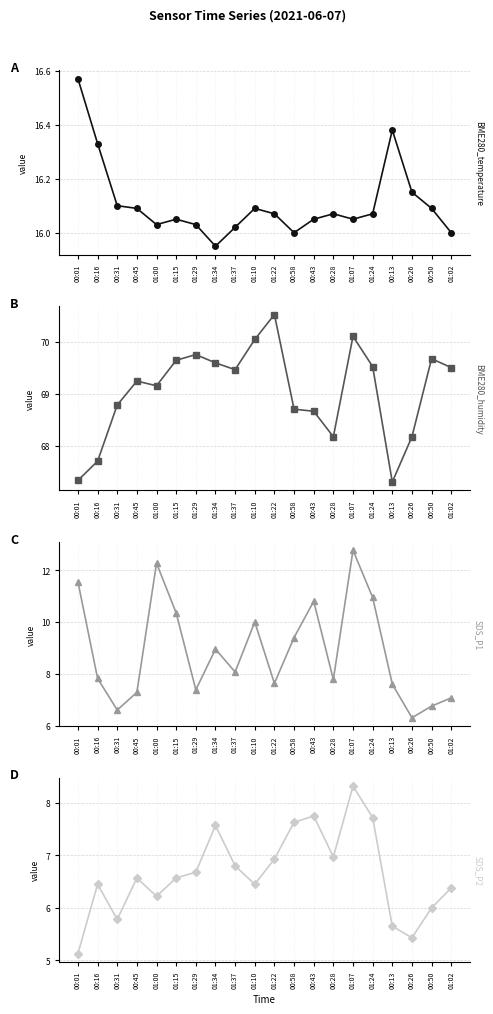

Where does the SDS_P2 series first go above 6?

00:16